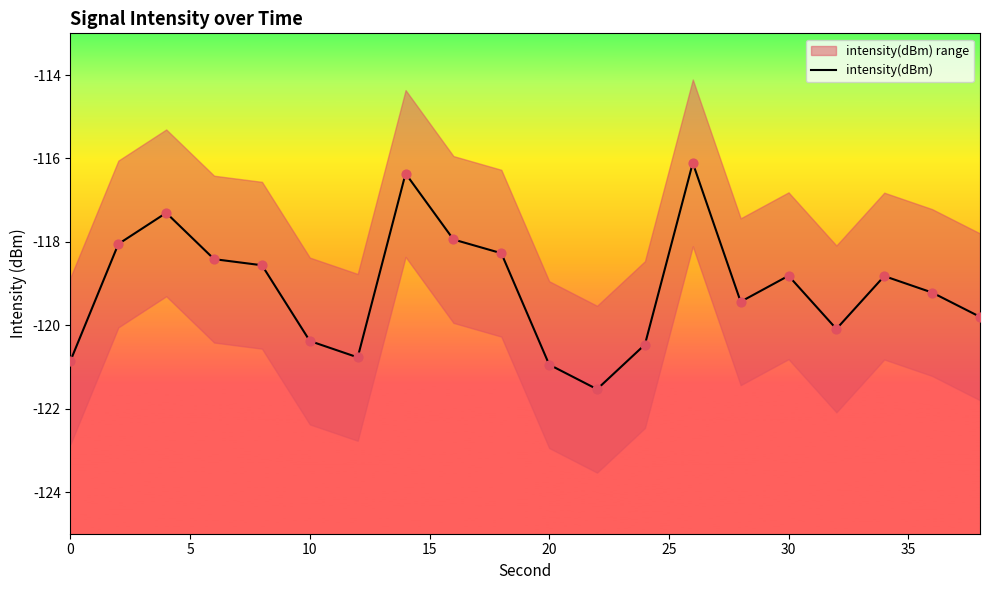

The intensity(dBm) series shows -65.0 at 10. True or false?

False